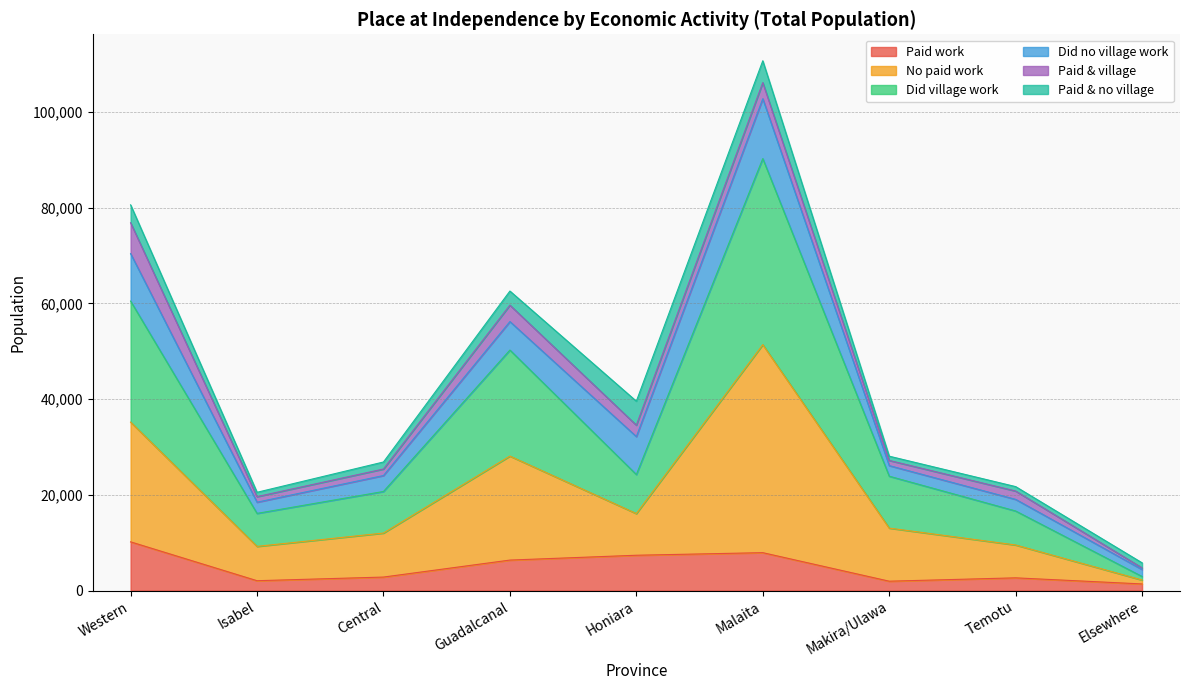

At which category is the sum across all series the highest?

Malaita